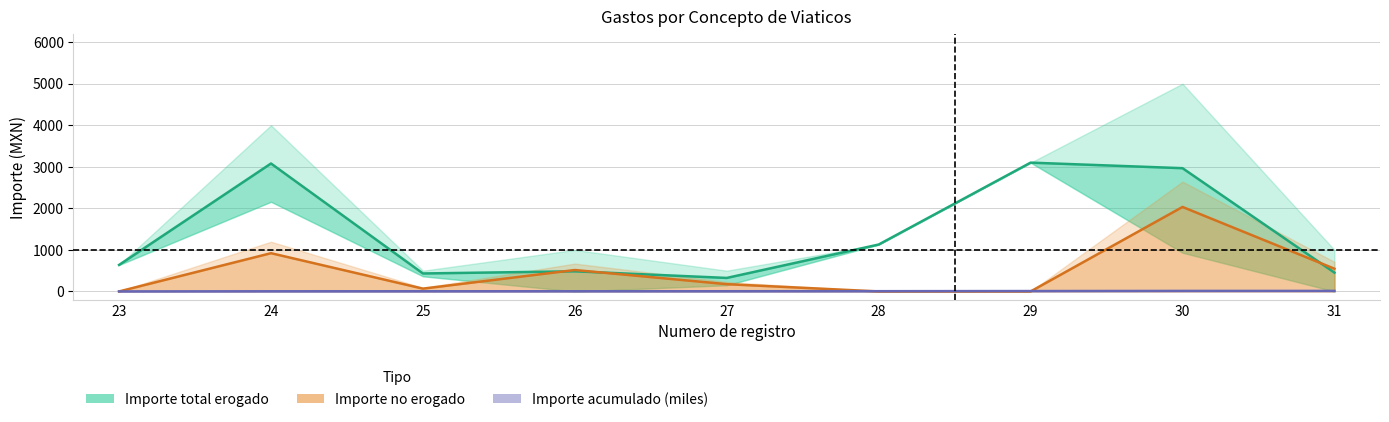

Which series has the largest total across all categories?

Importe total erogado